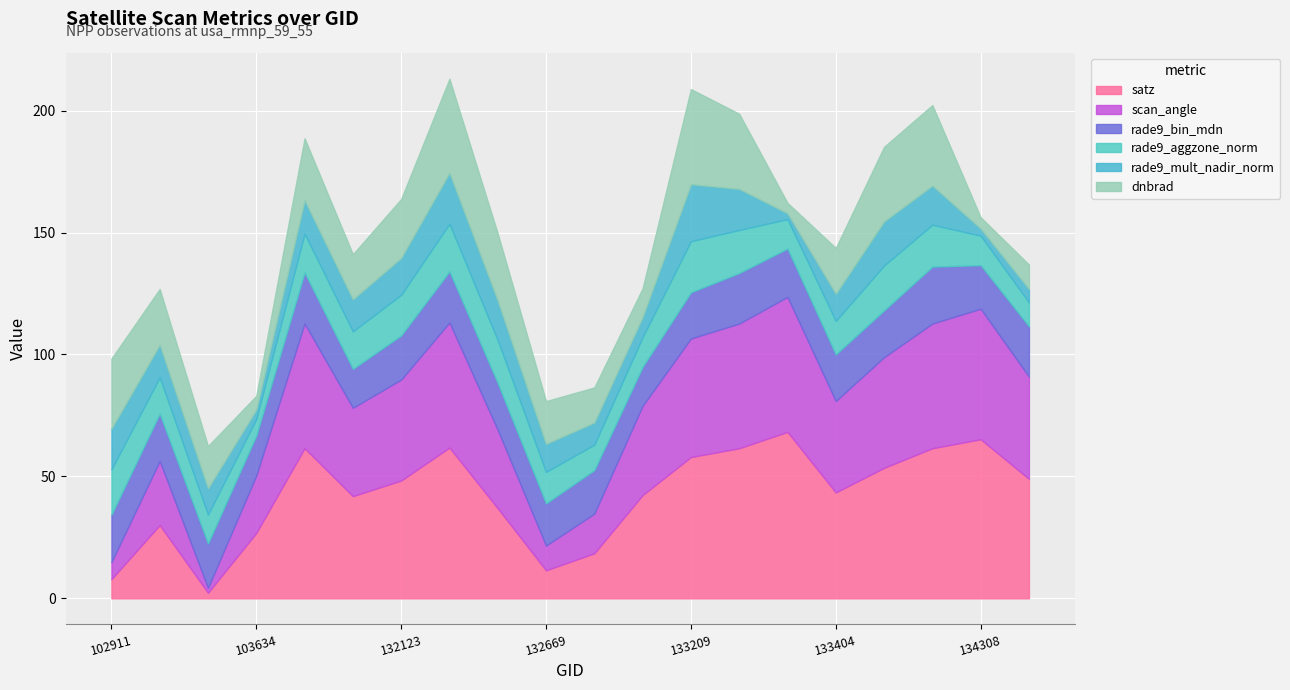

Which series has the widest spread of values?

satz